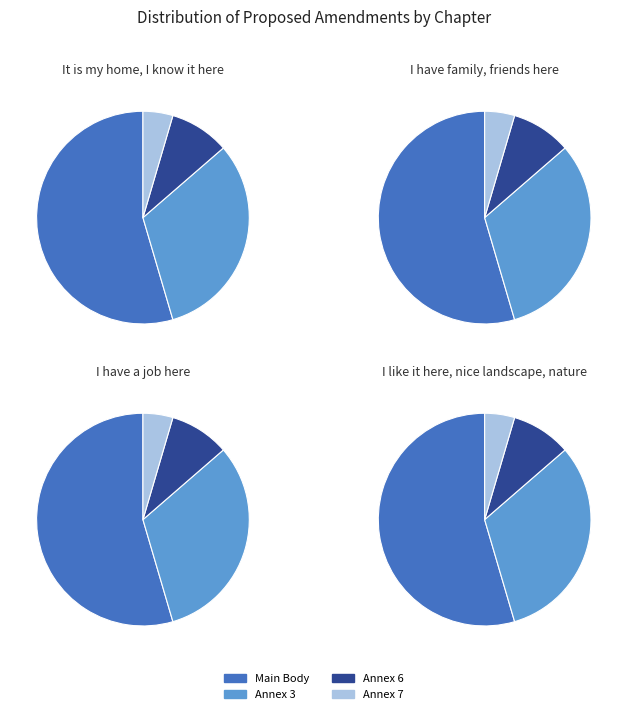

Count the number of slices in the pie.

4